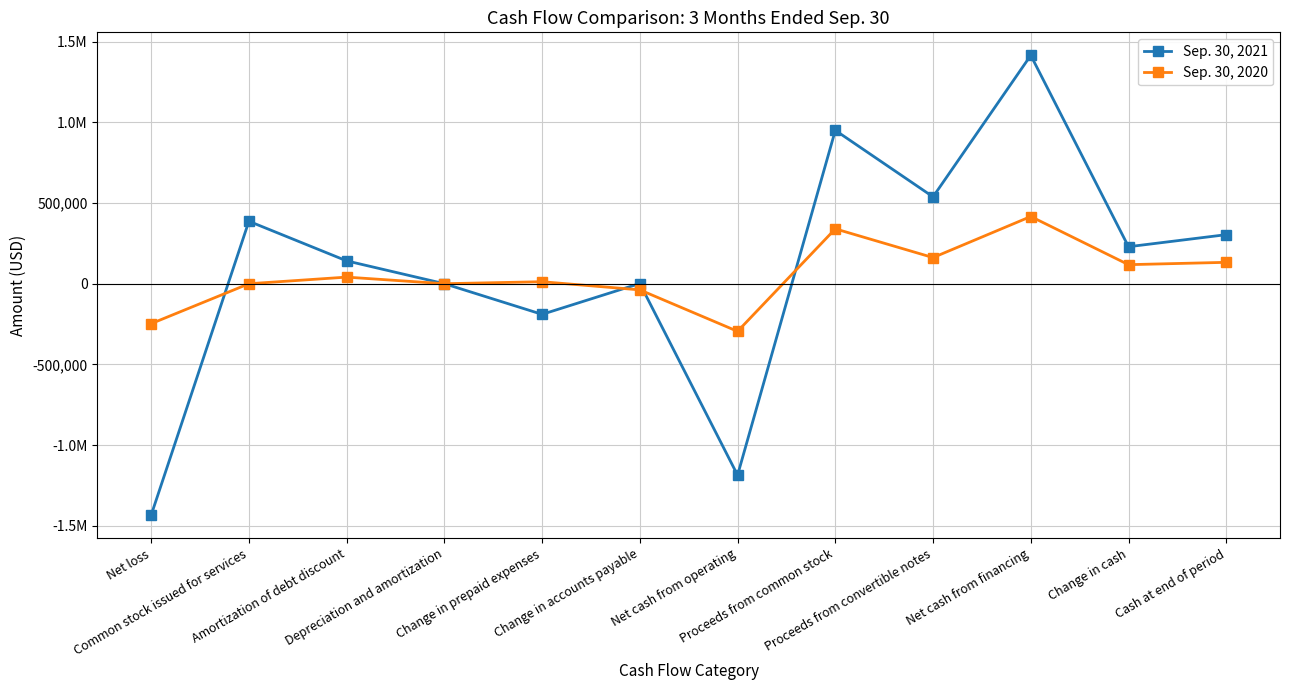

What are all the series names shown in the legend?

Sep. 30, 2021, Sep. 30, 2020